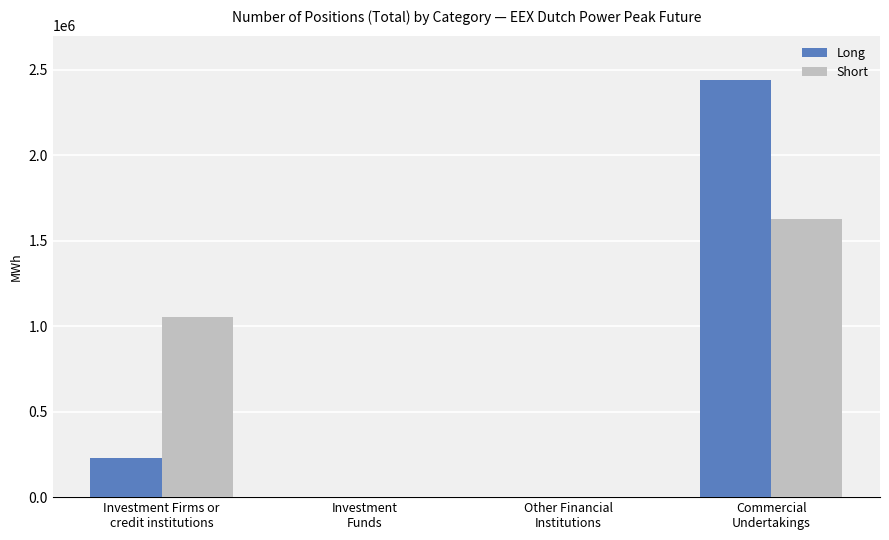

What is the maximum value shown in the chart?

2443152